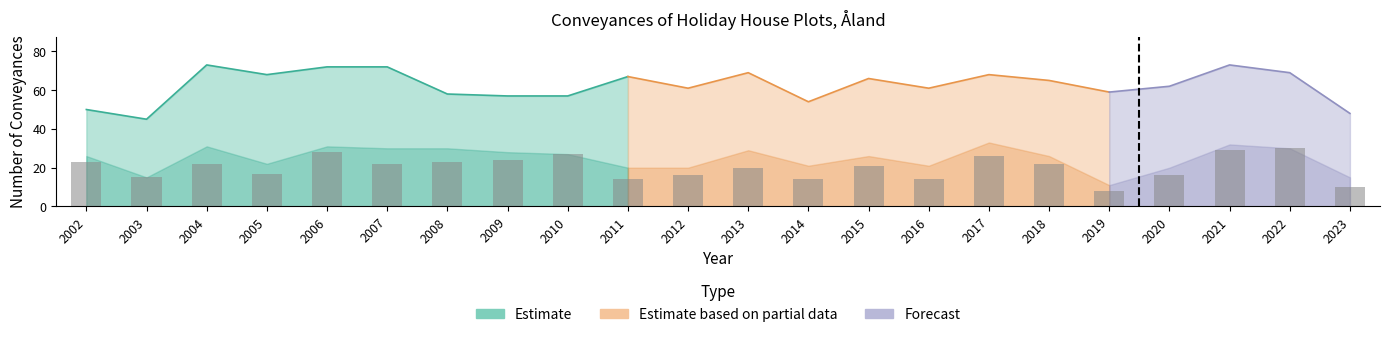

True or false: Plots with houses has a value of 42 at 2004.

True